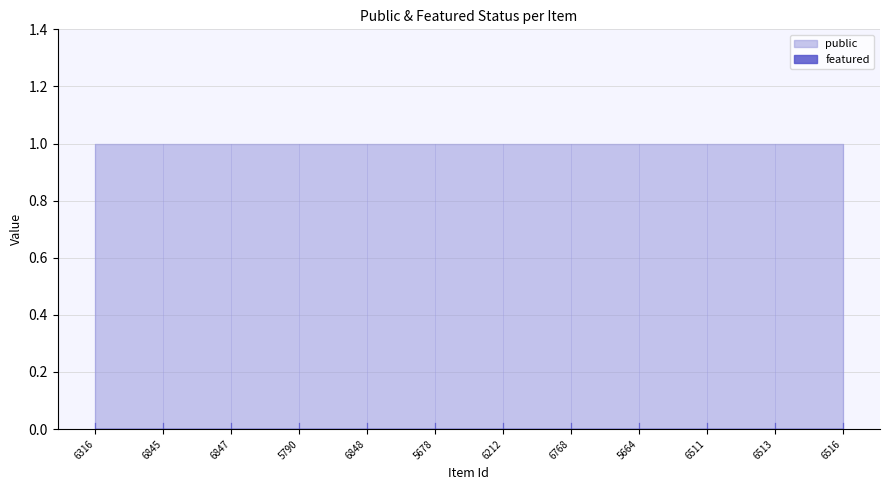

What is the label of the 1st point from the right?

6516